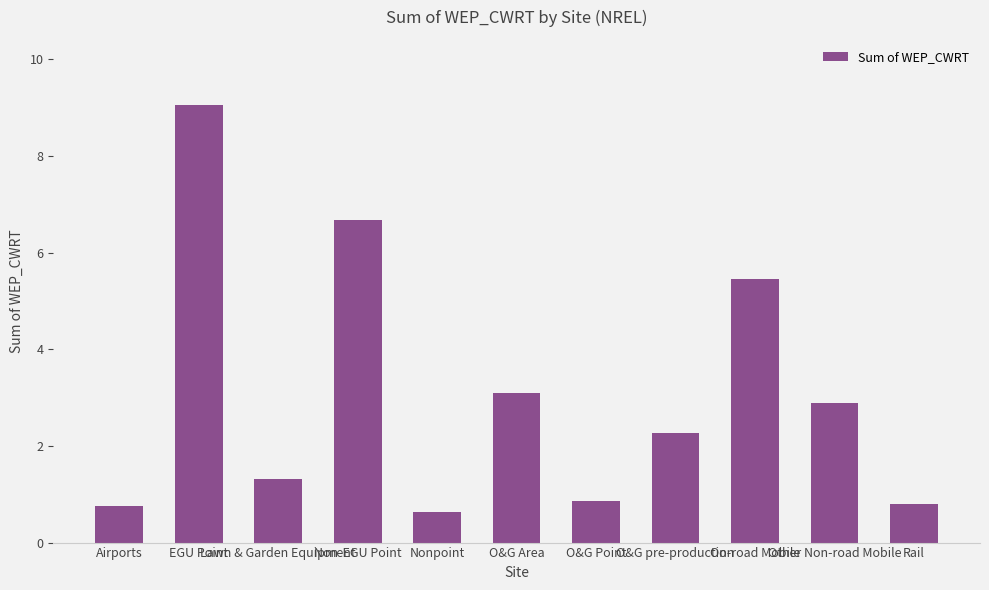

Reading right to left, list all the values displayed in this chart.

0.8	2.9	5.5	2.3	0.9	3.1	0.6	6.7	1.3	9.0	0.8